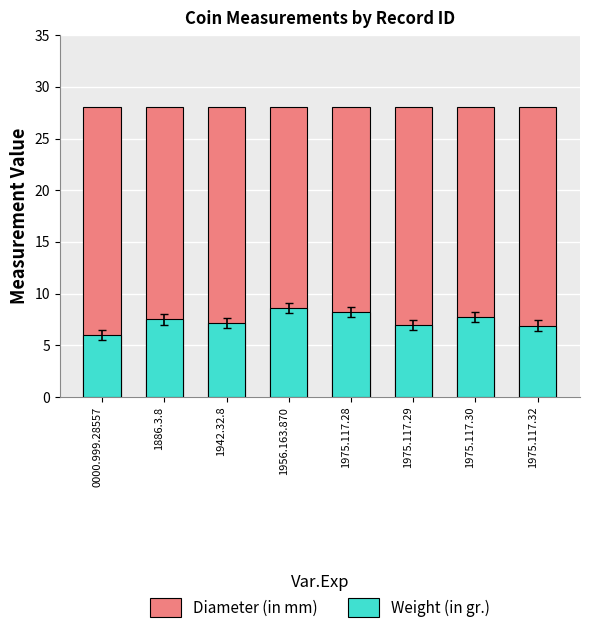

What is the total value across all series at 1975.117.28?

36.2